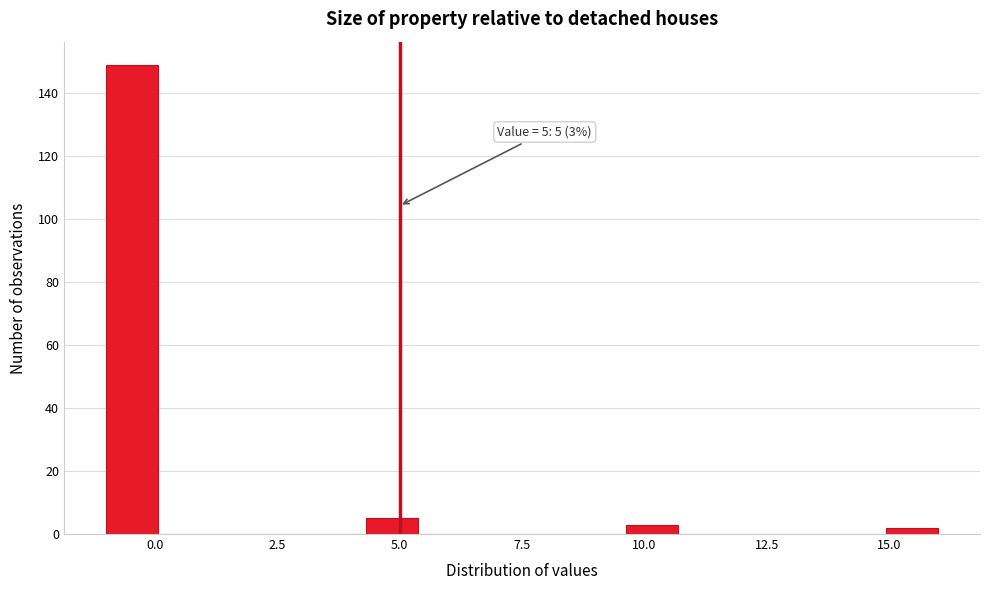

Around what value on the x-axis is the tallest bar? Give the approximate position of its centre, as read against the axis.

-0.5